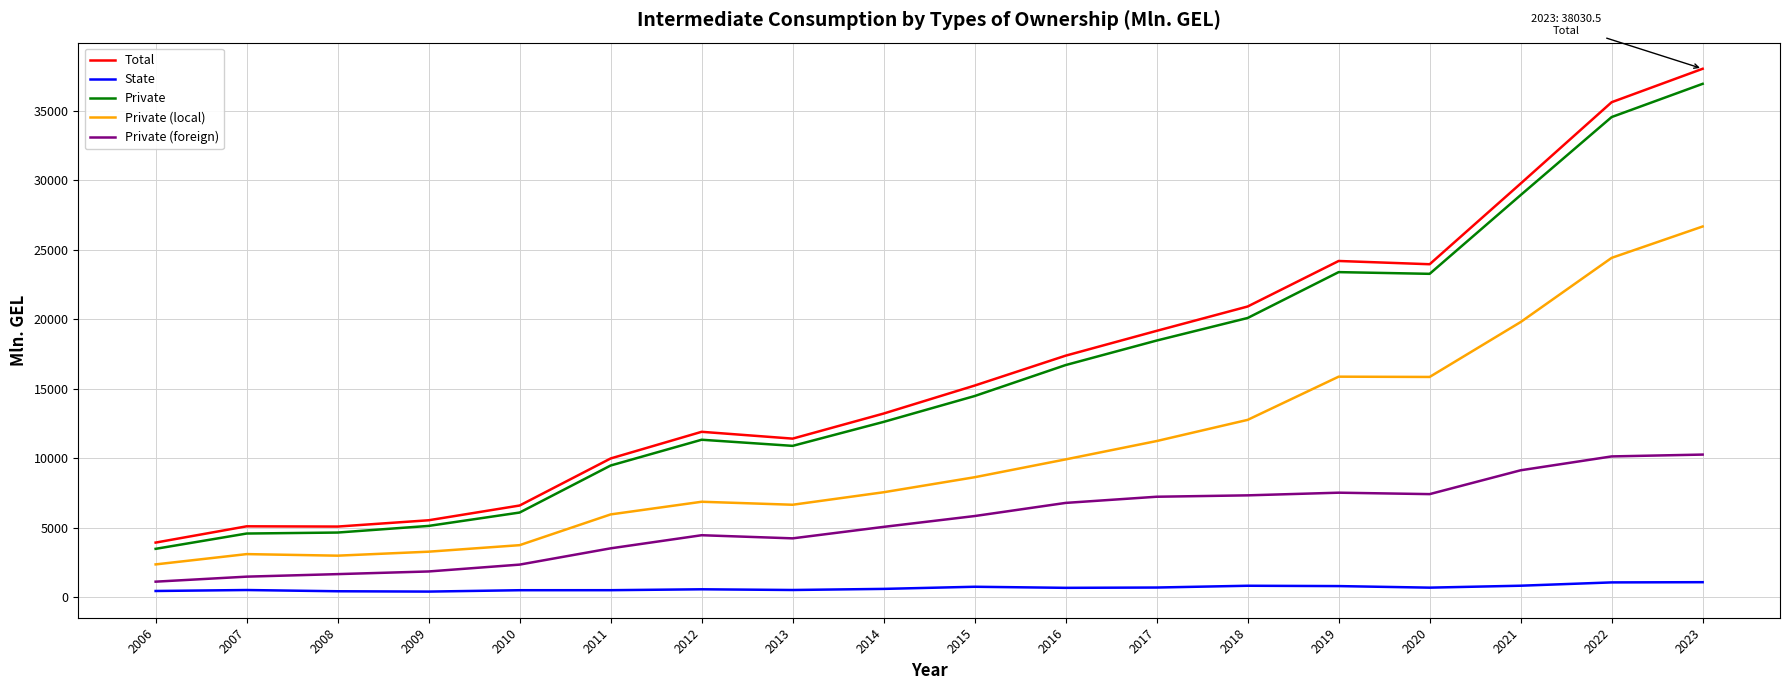

Is the value of Private at 2010 greater than the value of Private (foreign) at 2017?

No